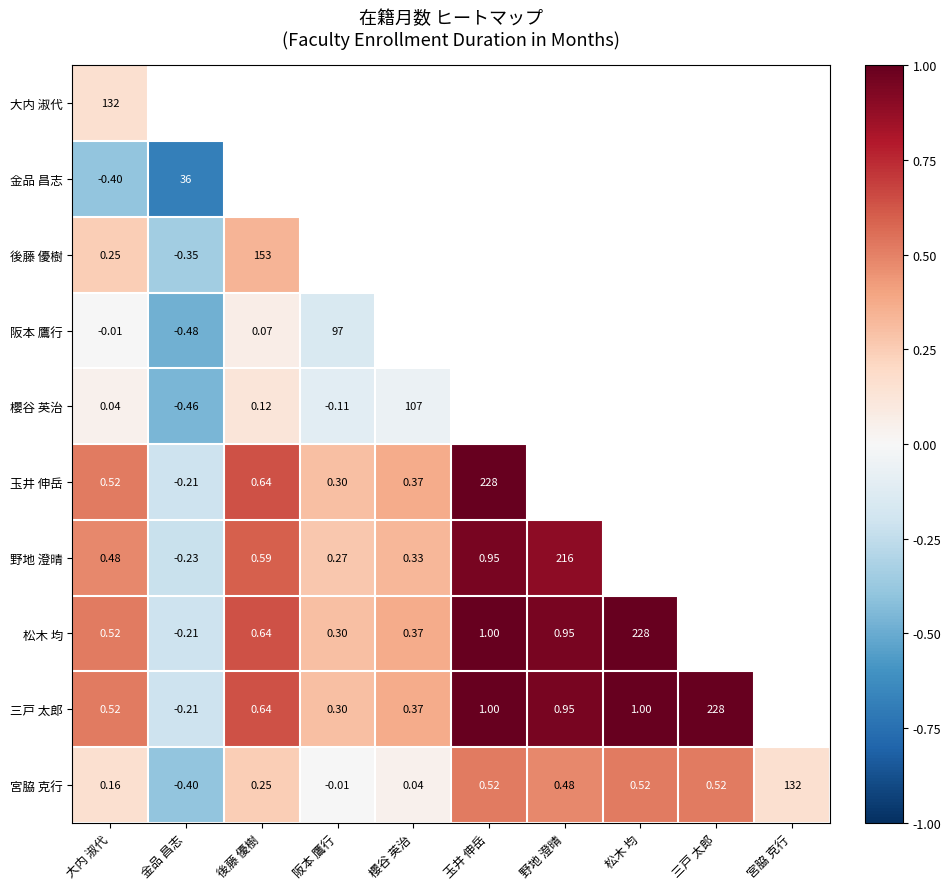

The 野地 澄晴 series shows 0.5 at 大内 淑代. True or false?

True